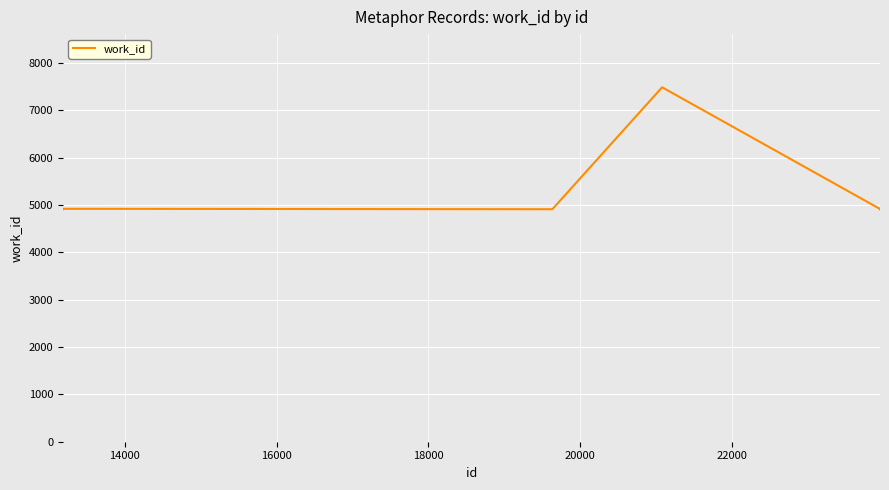

What is the maximum value shown in the chart?

7484